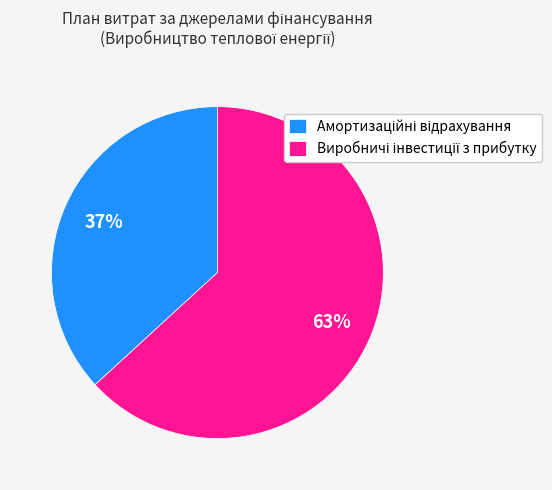

To the nearest percent, what is the difference between the largest and smallest slice percentages?

26%